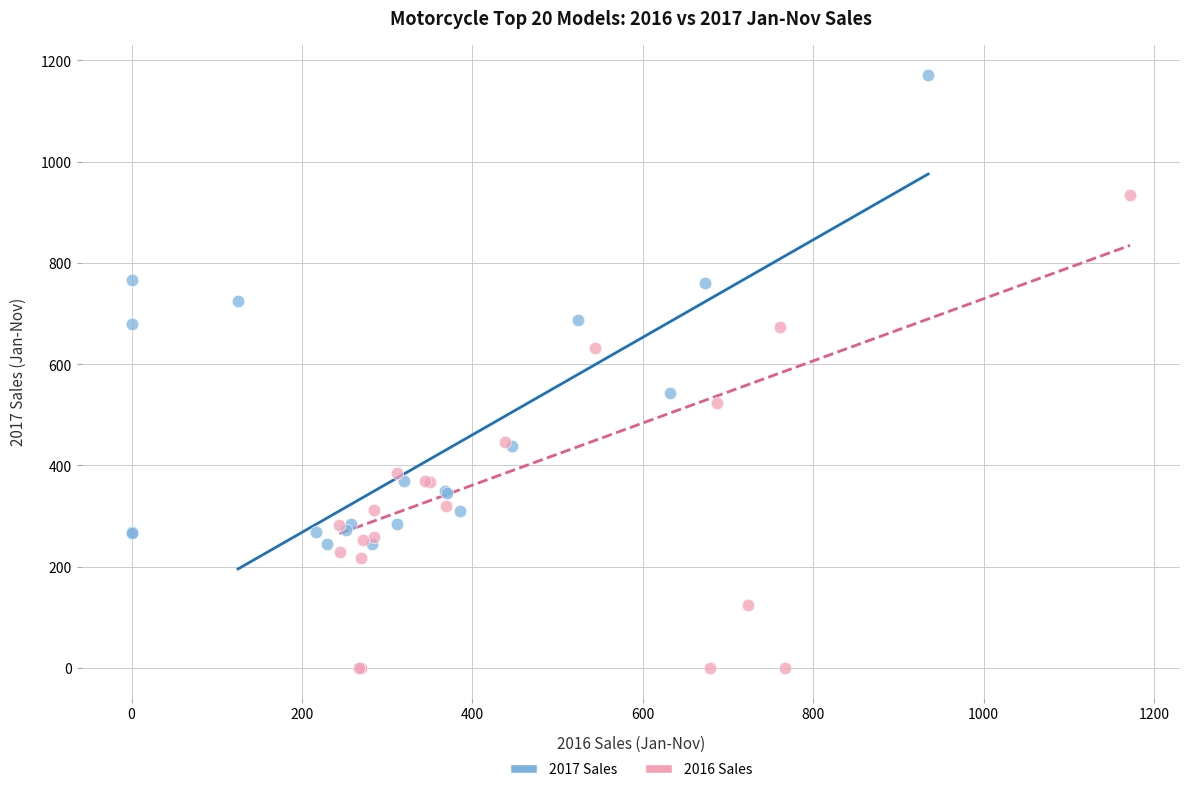

What are all the series names shown in the legend?

2017 Sales, 2016 Sales